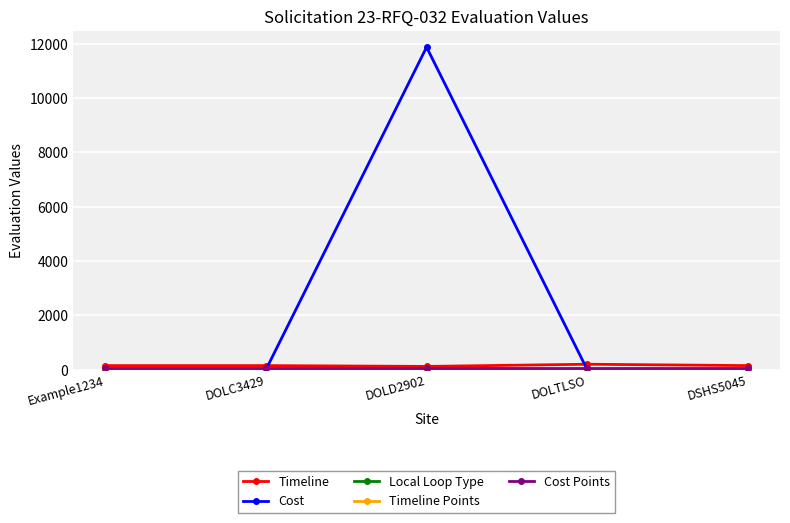

Is it true that Timeline equals 120 at DOLD2902?

True